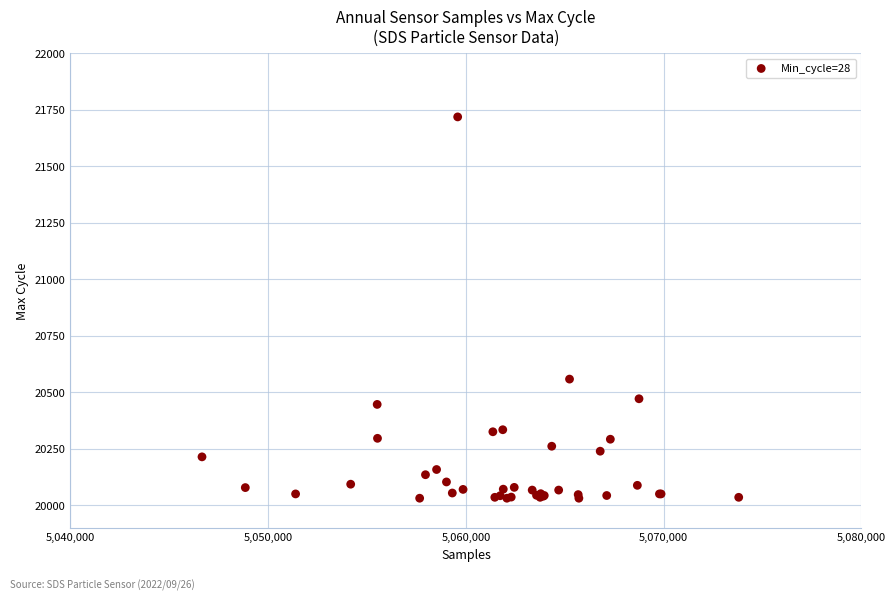

What Y value in the scatter plot is closest to 20875?

20559